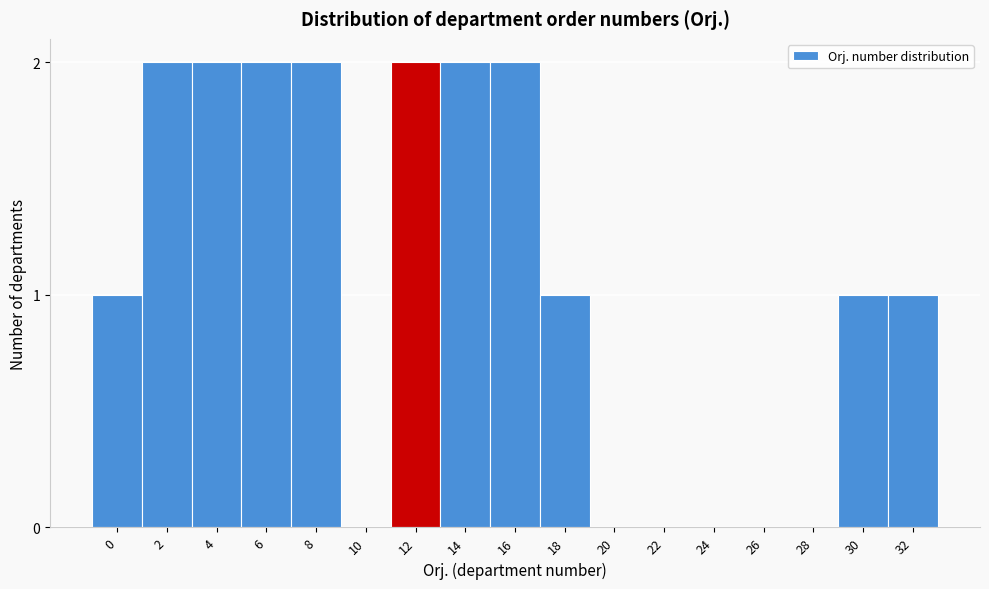

Reading right to left, extract all data points from this chart.

32=1	30=1	28=0	26=0	24=0	22=0	20=0	18=1	16=2	14=2	12=2	10=0	8=2	6=2	4=2	2=2	0=1